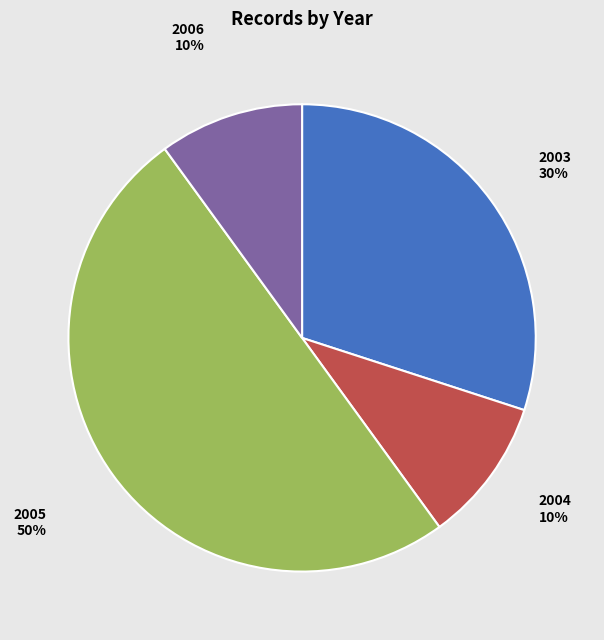

What percentage is the 2006 slice, to the nearest percent?

10%